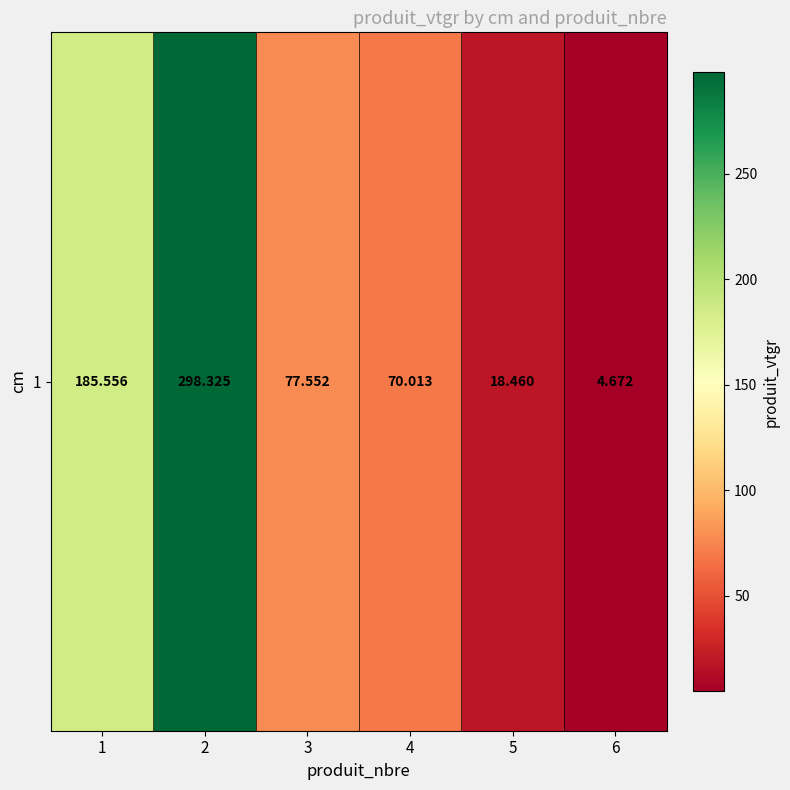

Between 3 and 2, which is larger?

2